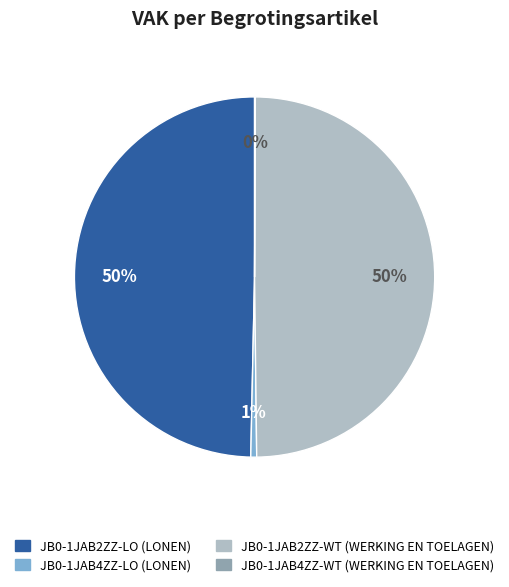

True or false: JB0-1JAB2ZZ-WT (WERKING EN TOELAGEN) accounts for 38% of the total.

False